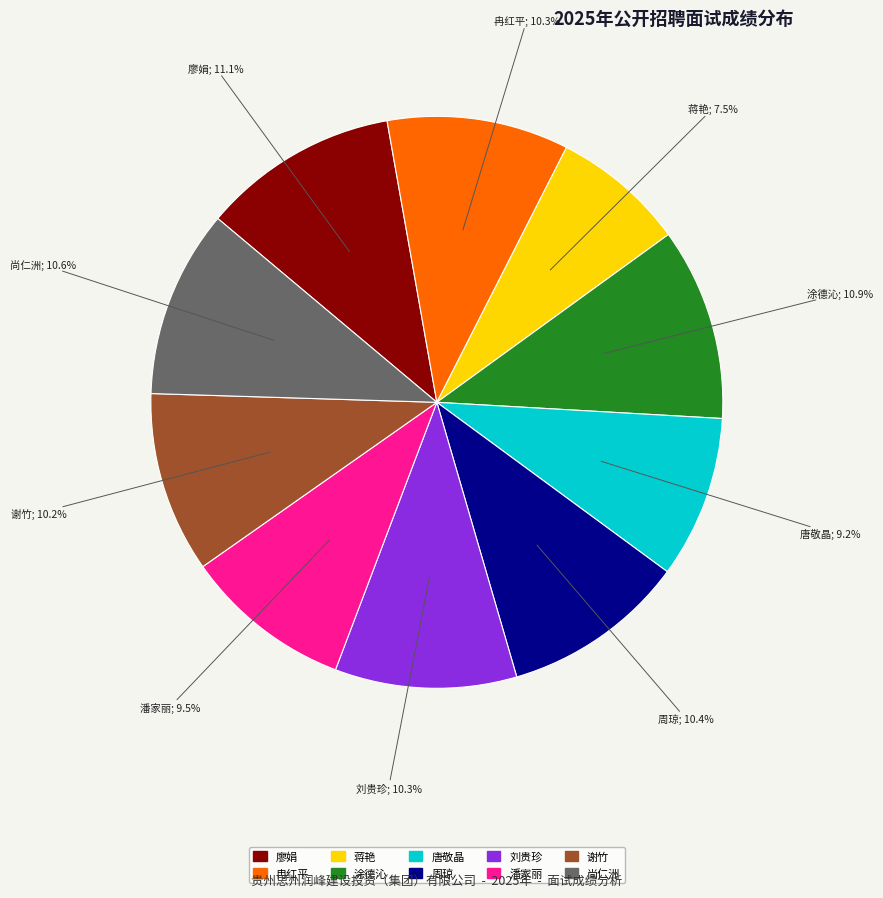

To the nearest percent, what is the difference between the 刘贵珍 and 涂德沁 slice percentages?

1%